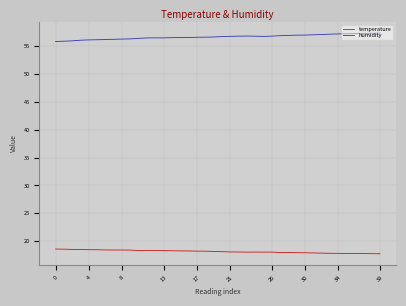

Which series has the largest range (max minus min)?

humidity